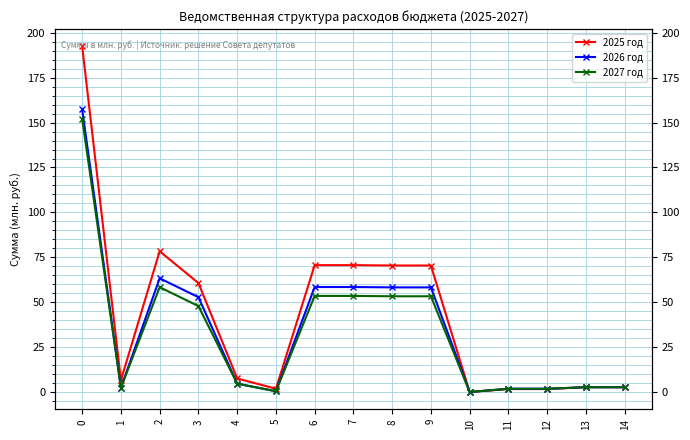

Which series has the largest total across all categories?

2025 год